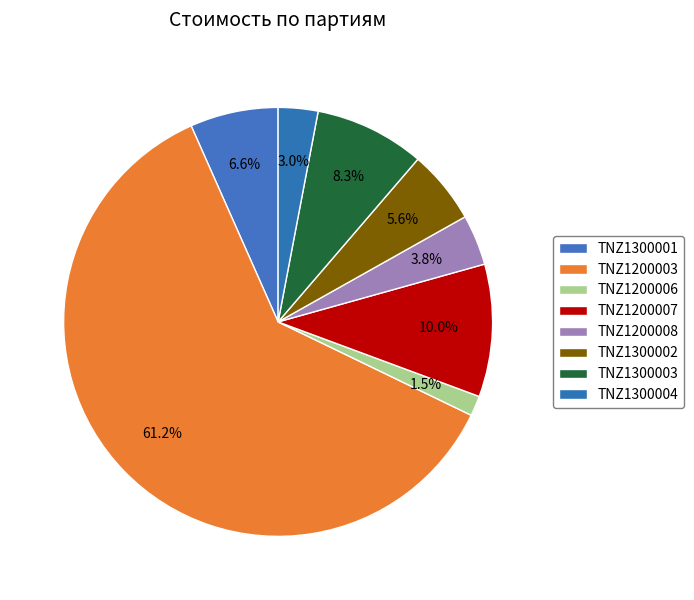

Approximately how many times larger is the value at TNZ1200003 compared to TNZ1200006?

40.3